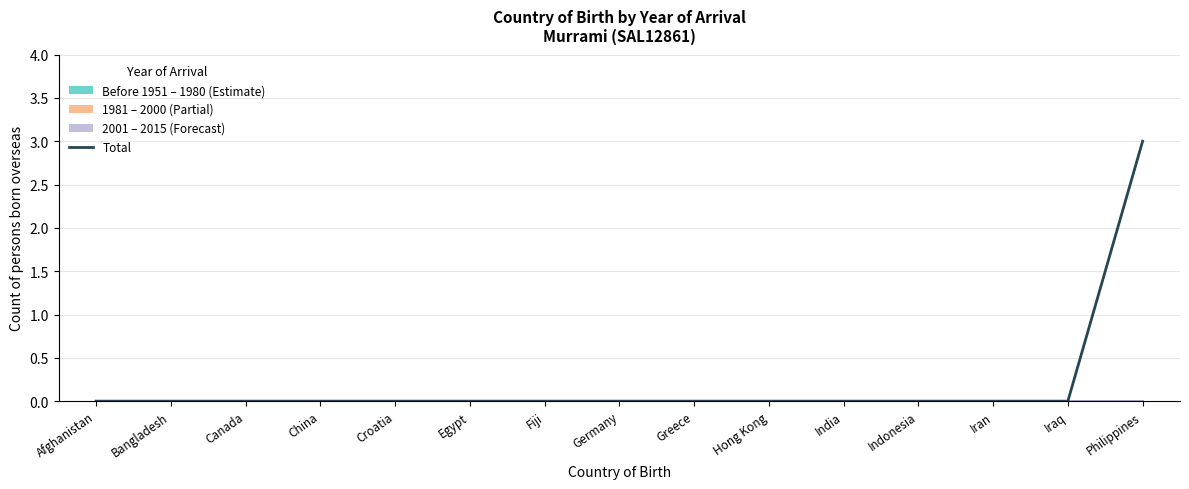

How many lines are shown in the chart?

1